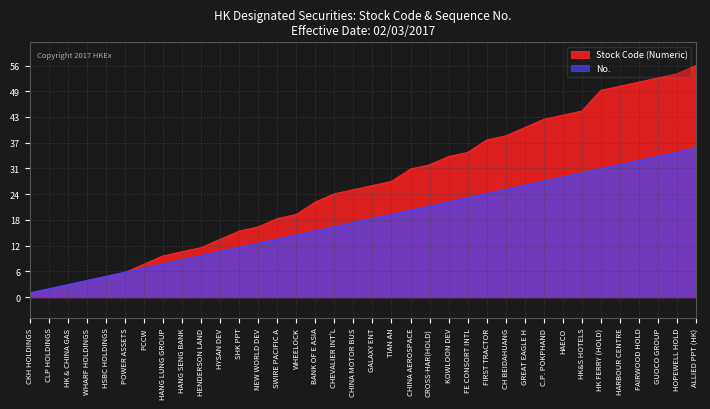

What is the label of the 28th point from the left?

C.P. POKPHAND